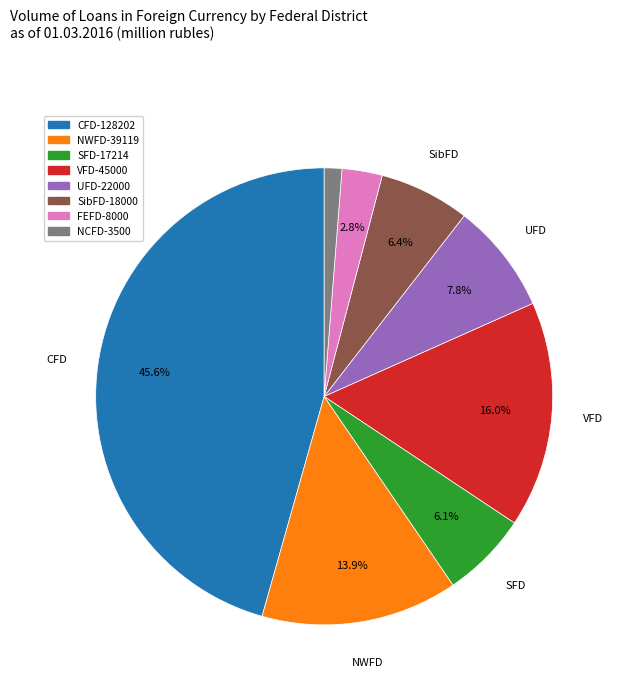

Between VFD-45000 and SibFD-18000, which is larger?

VFD-45000